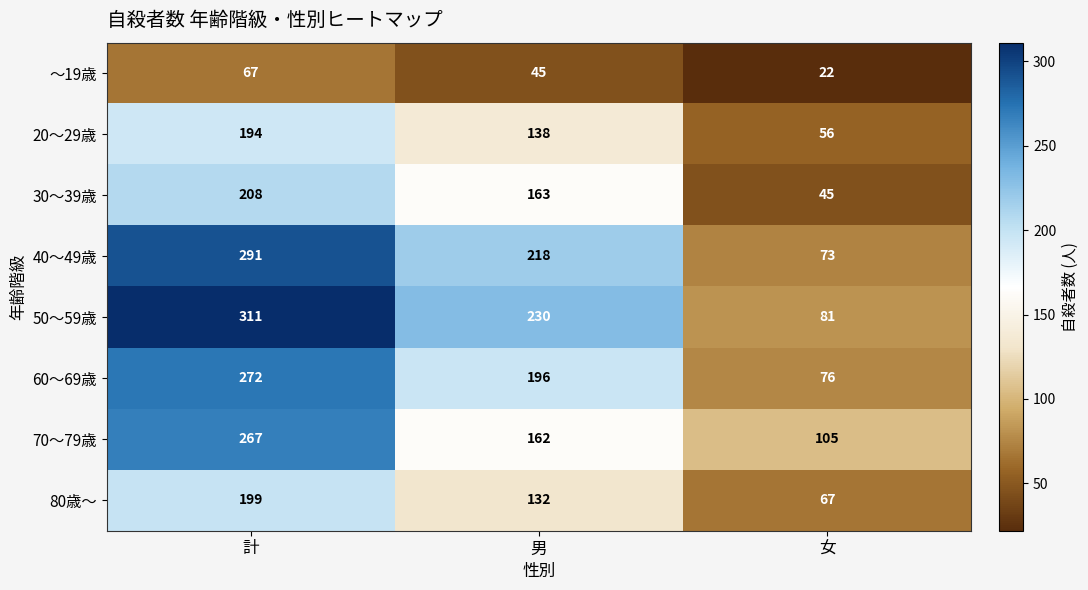

At which category is the sum across all series the highest?

計